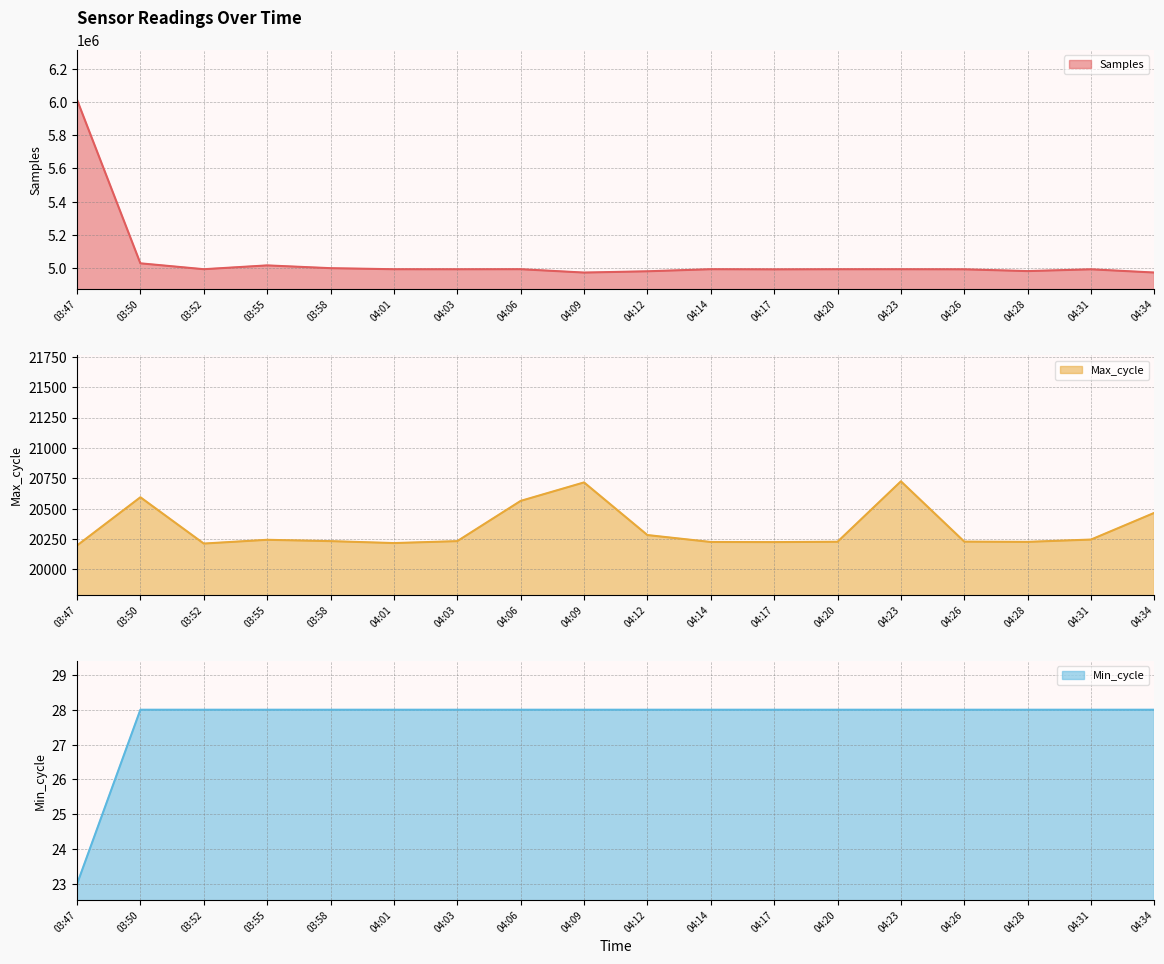

Is the value of Min_cycle at 04:17 greater than the value of Samples at 04:06?

No